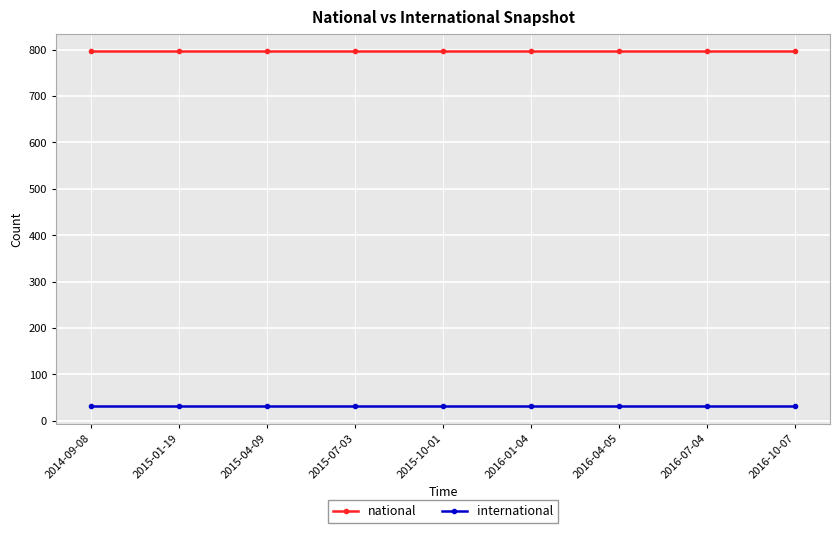

Is the value of national at 2015-07-03 greater than the value of international at 2015-10-01?

Yes